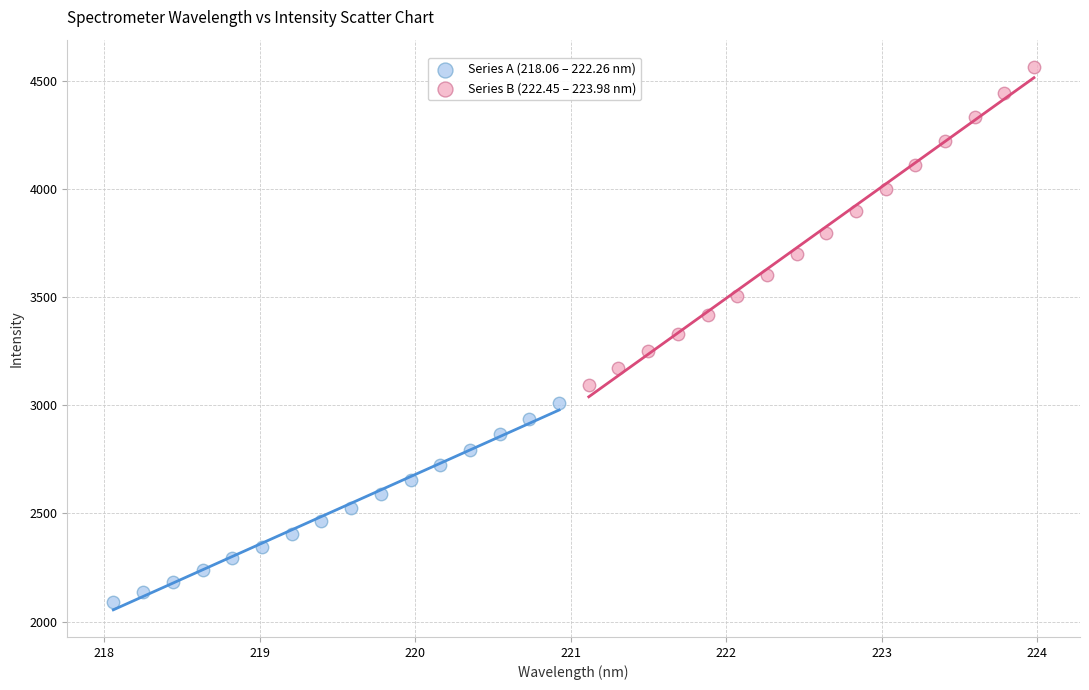

Which series contains the lowest Y value?

Series A (218.06 – 222.26 nm)